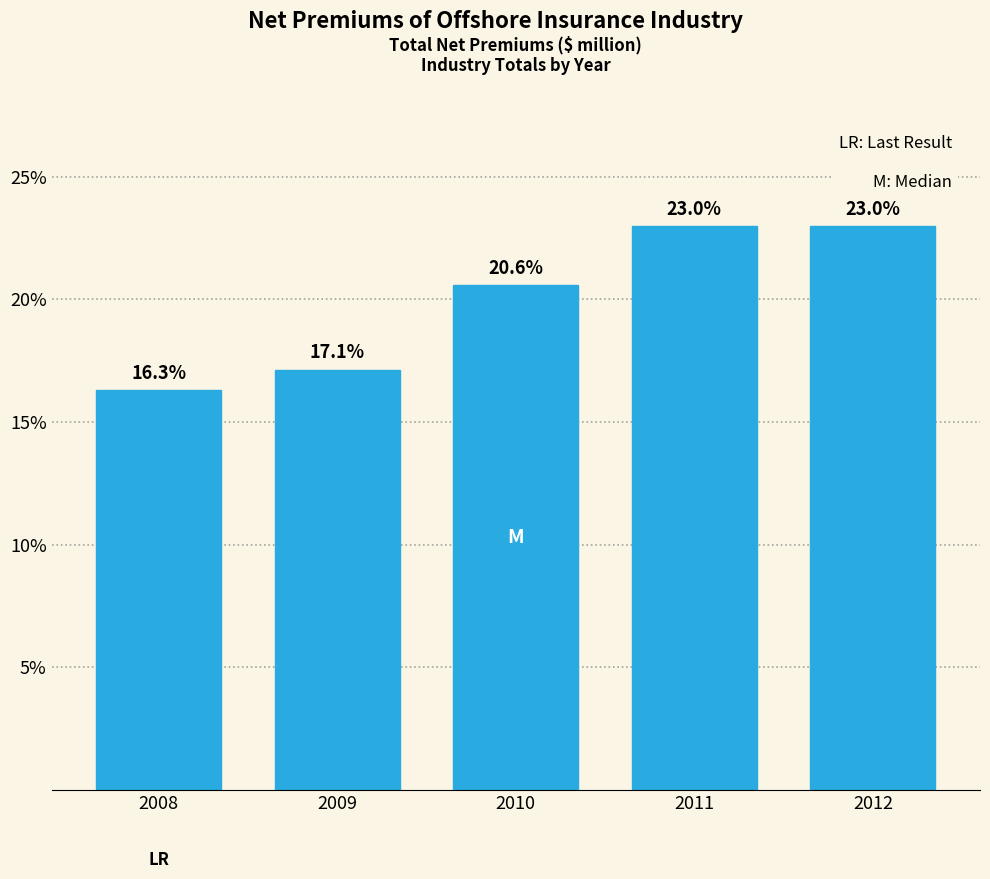

Reading left to right, transcribe all the data shown in this chart.

2008=16.3	2009=17.1	2010=20.6	2011=23.0	2012=23.0